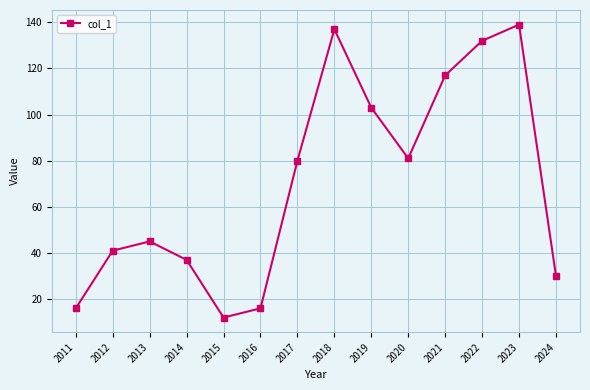

Reading left to right, what are all the values shown in this chart?

16	41	45	37	12	16	80	137	103	81	117	132	139	30